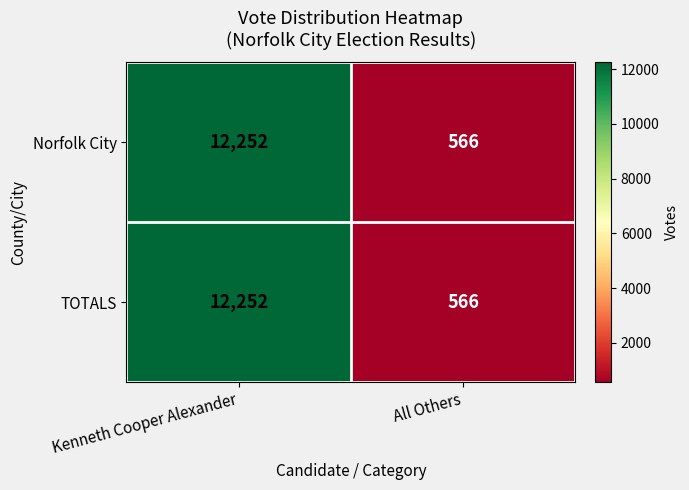

Rank the categories by Norfolk City value from lowest to highest.

All Others, Kenneth Cooper Alexander